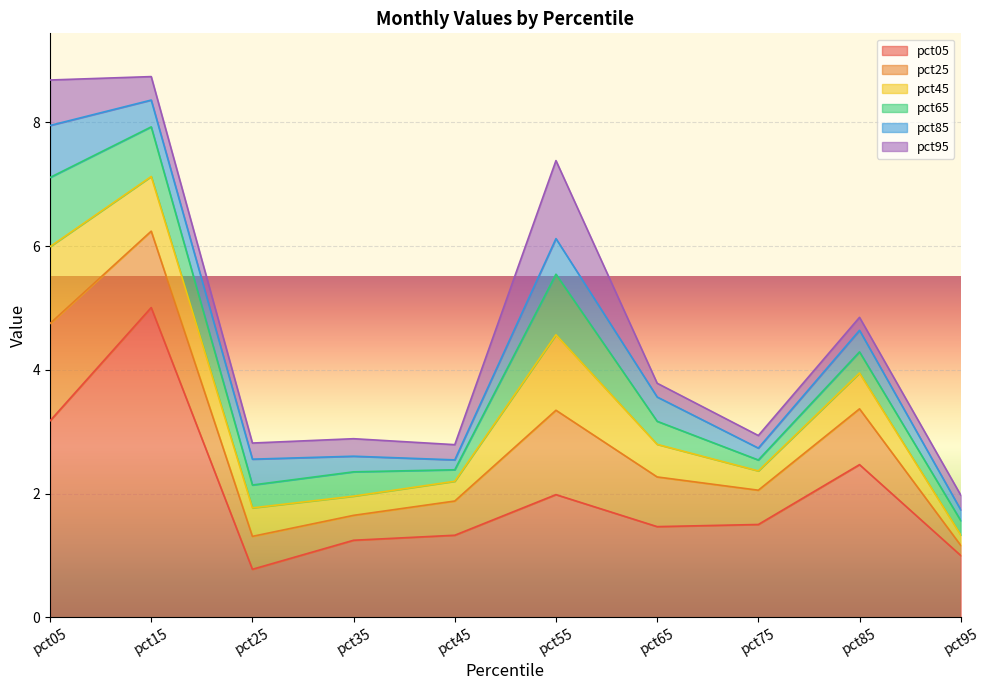

Reading right to left, transcribe all the data shown in this chart.

pct05: 1.0	2.5	1.5	1.5	2.0	1.3	1.2	0.8	5.0	3.2
pct25: 0.2	0.9	0.6	0.8	1.4	0.6	0.4	0.5	1.2	1.6
pct45: 0.2	0.6	0.3	0.5	1.2	0.3	0.3	0.5	0.9	1.2
pct65: 0.2	0.3	0.2	0.4	1.0	0.2	0.4	0.4	0.8	1.1
pct85: 0.2	0.3	0.2	0.4	0.6	0.2	0.3	0.4	0.4	0.8
pct95: 0.2	0.2	0.2	0.2	1.3	0.2	0.3	0.3	0.4	0.7